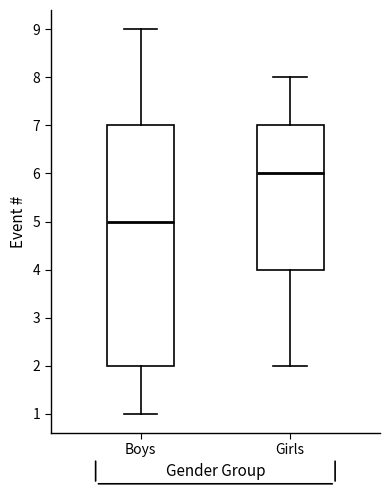

Which box is the tallest, from its lower edge to its upper edge?

Boys